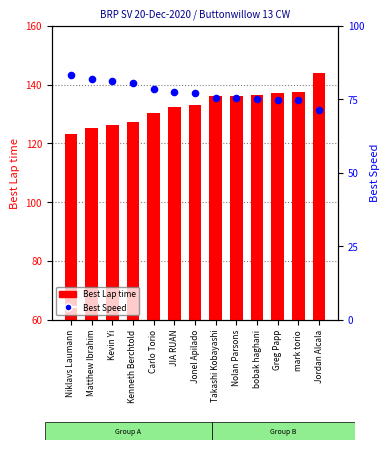

Is the value of Best Lap time at Matthew Ibrahim greater than the value of Best Speed at Takashi Kobayashi?

Yes